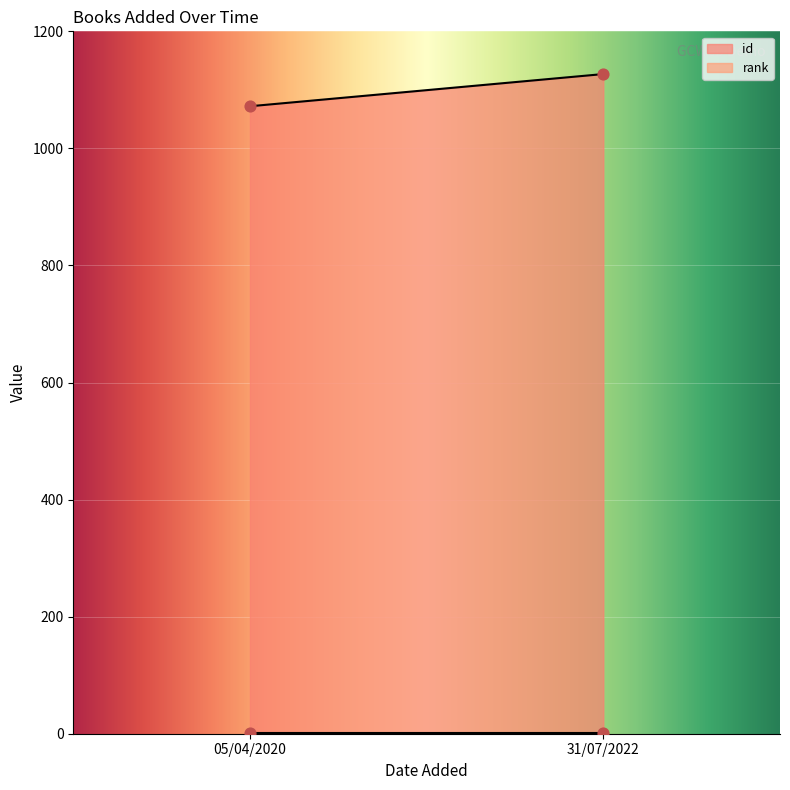

What are all the series names shown in the legend?

id, rank